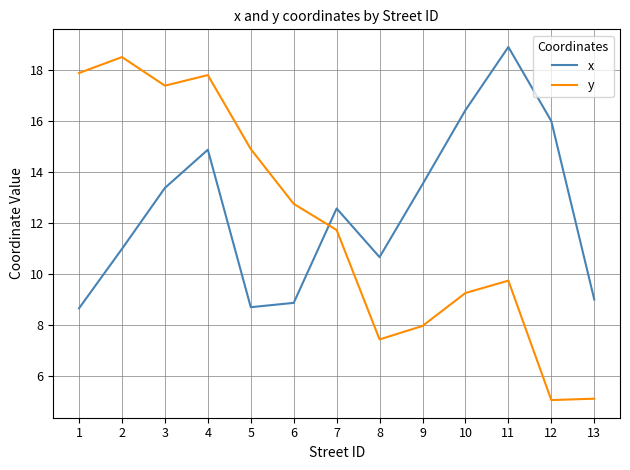

What is the spread (max minus min) of values at 2?

7.5